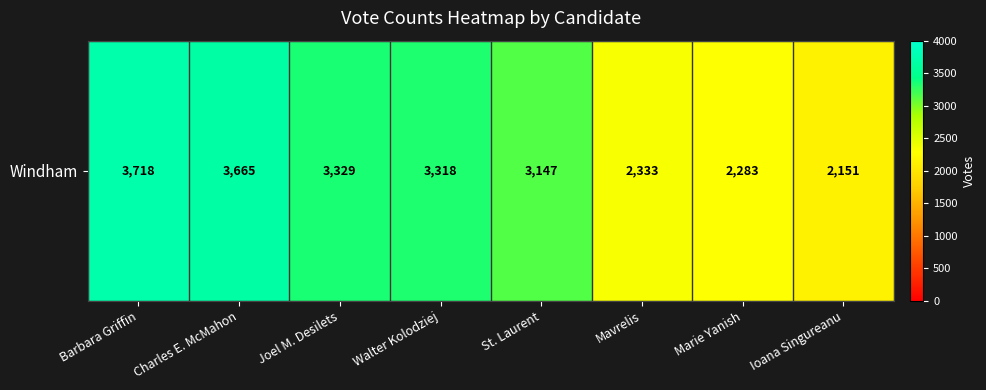

What is the change in value from Joel M. Desilets to Walter Kolodziej?

-11